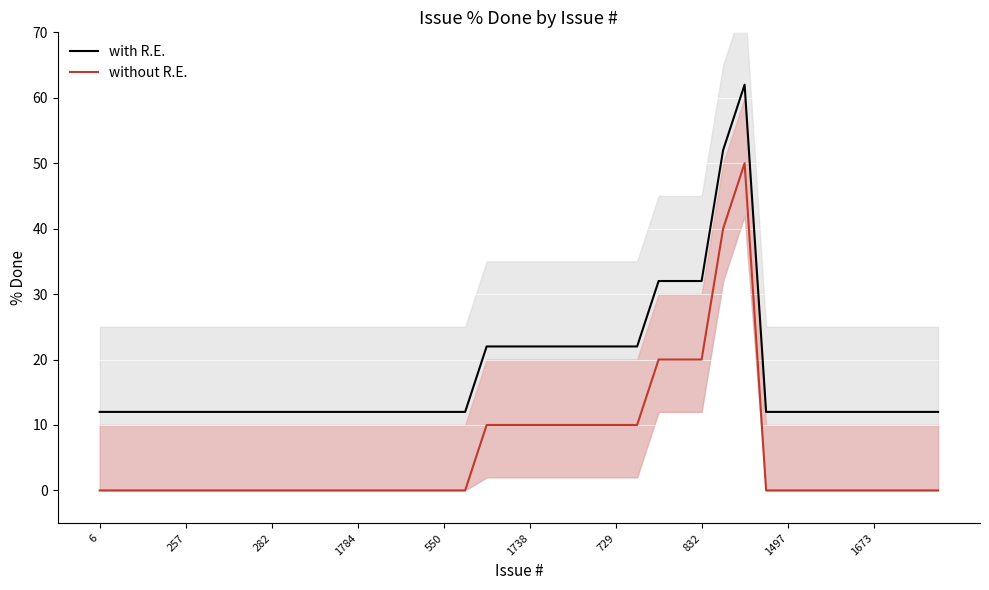

What is the total value across all series at 34?

12